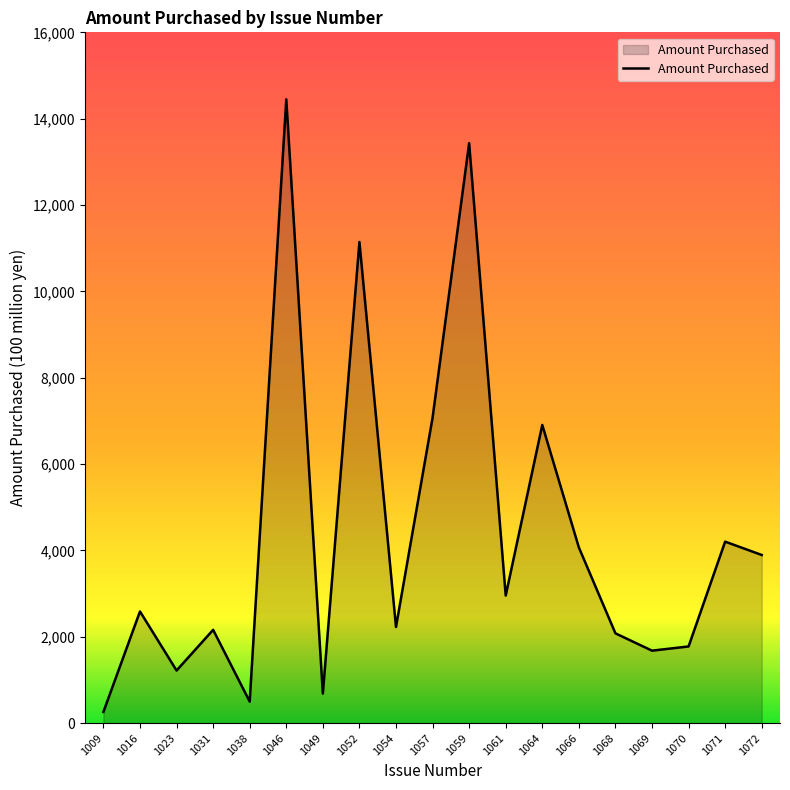

What is the maximum value shown in the chart?

14448